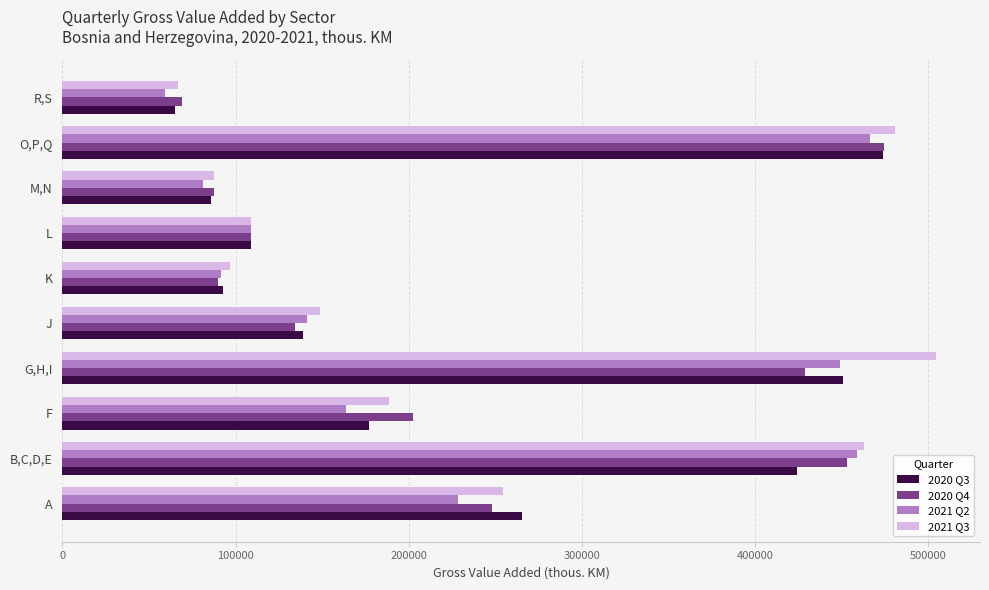

What is the difference between the maximum and minimum values in the 2020 Q4 series?

405219.3